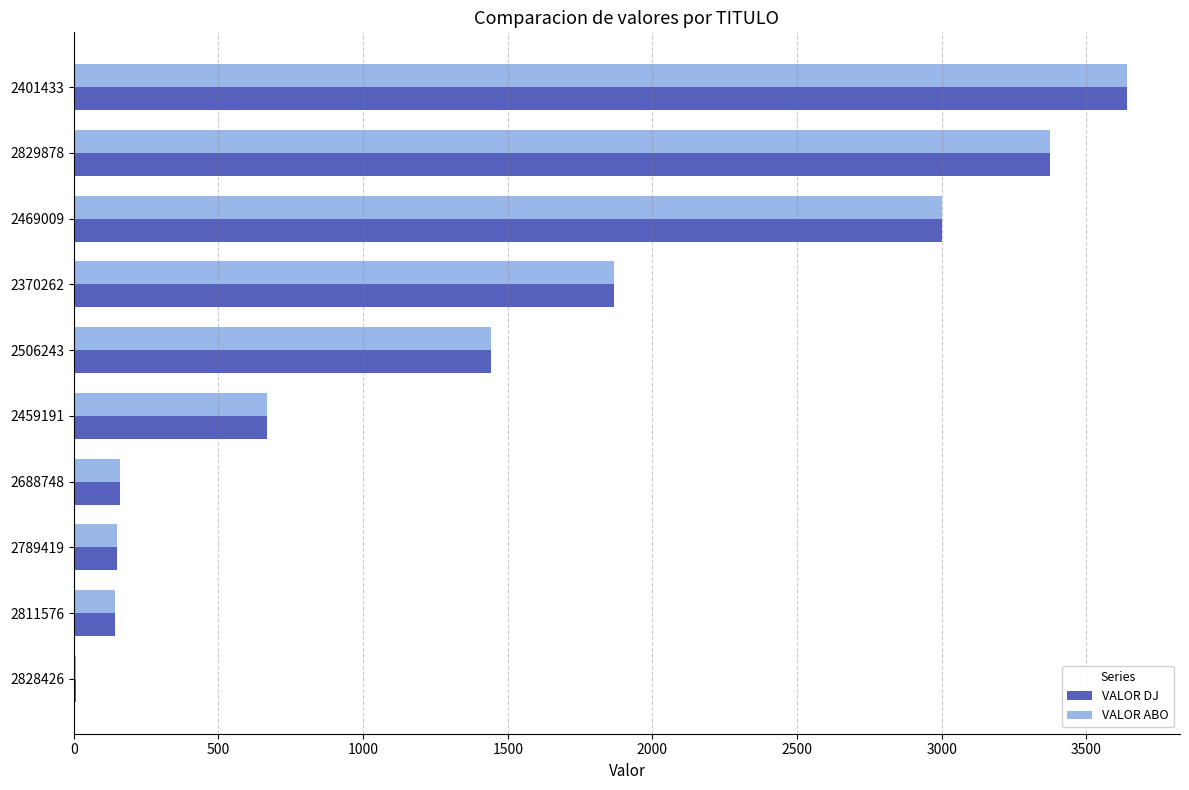

What is the sum of the VALOR ABO values at 2459191 and 2370262?

2537.1